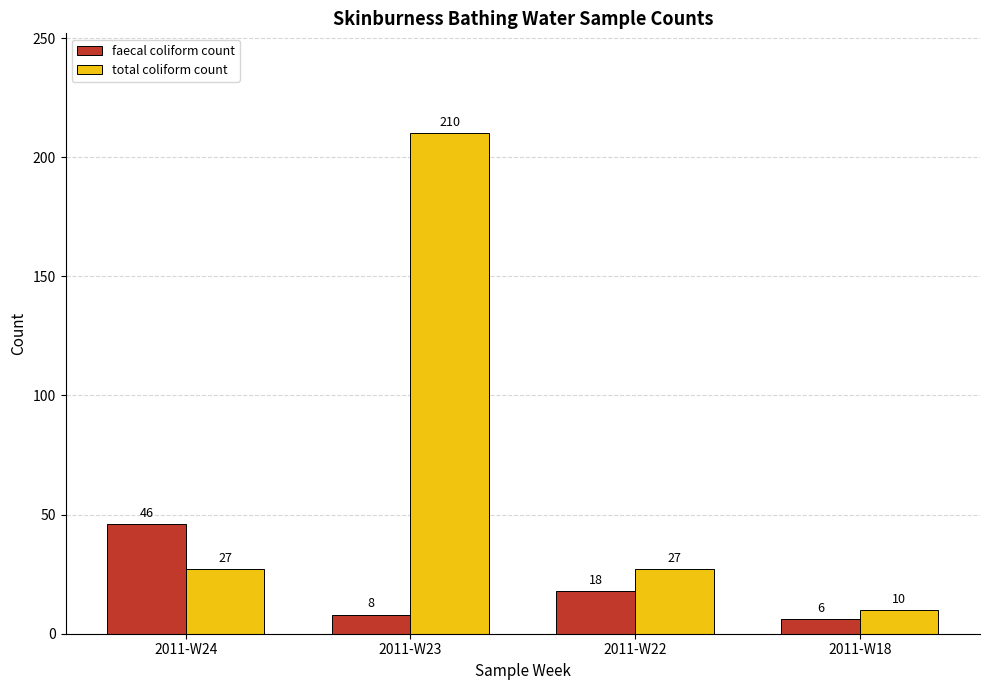

What are all the series names shown in the legend?

faecal coliform count, total coliform count